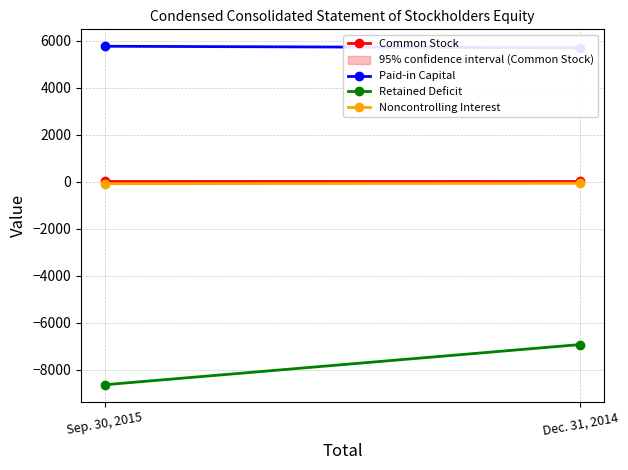

What is the lowest value of the Retained Deficit series?

-8645